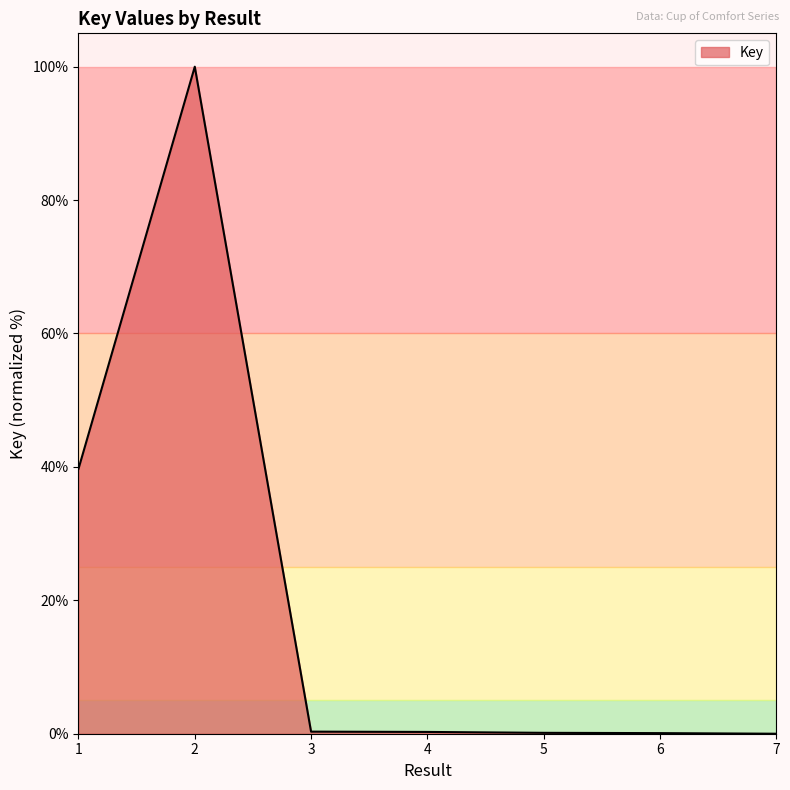

What is the greatest value displayed?

100.0